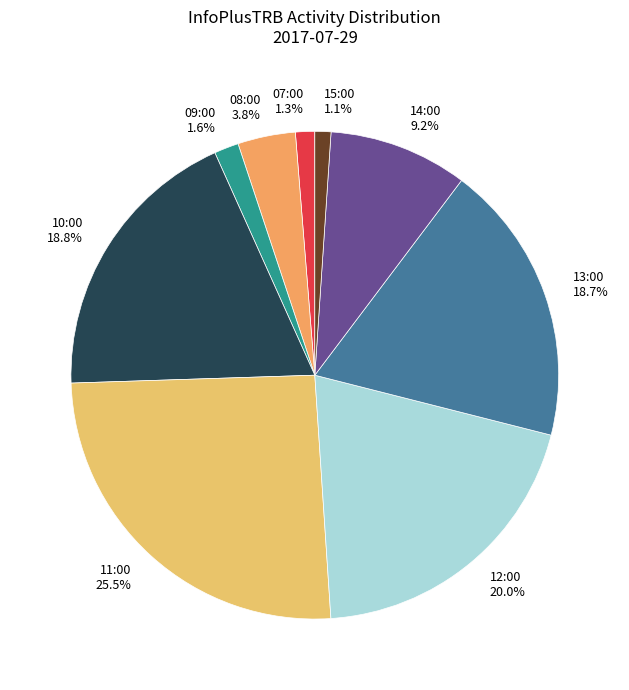

Is there a majority slice in this chart?

No